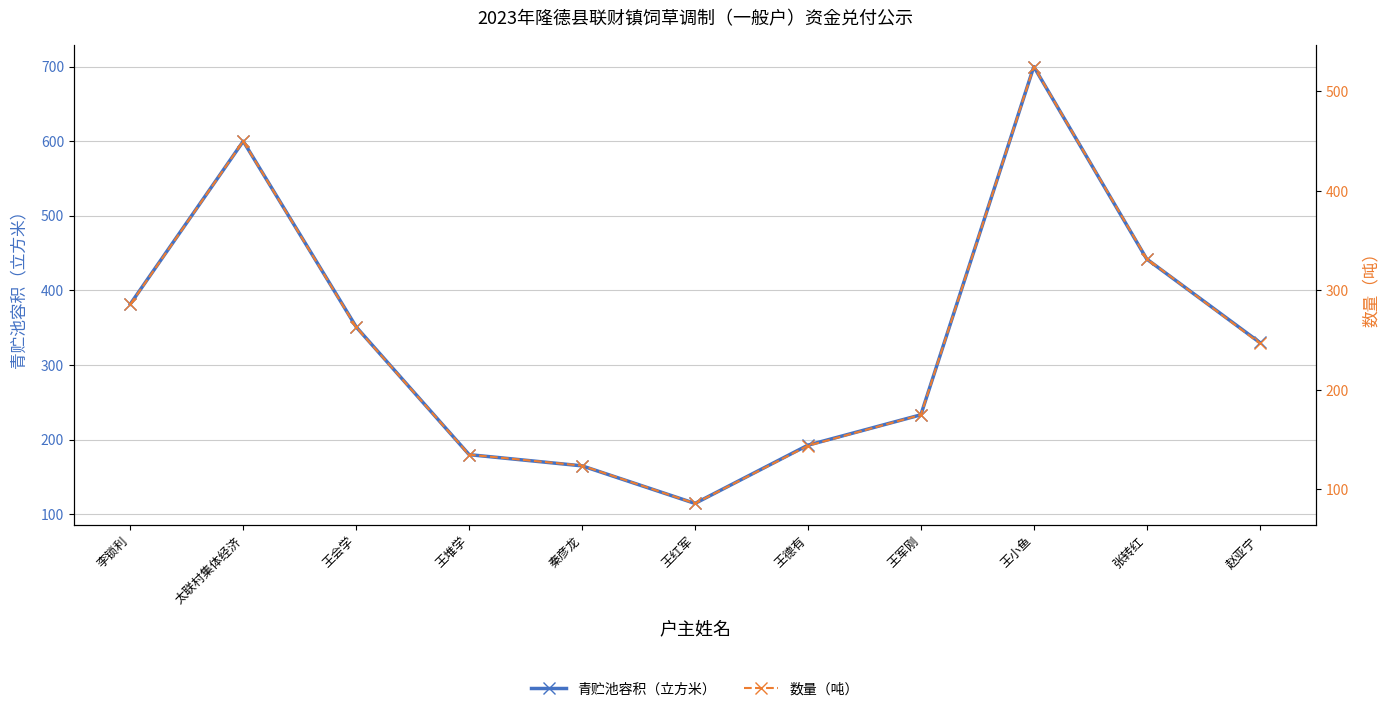

Which series has the largest total across all categories?

青贮池容积（立方米）